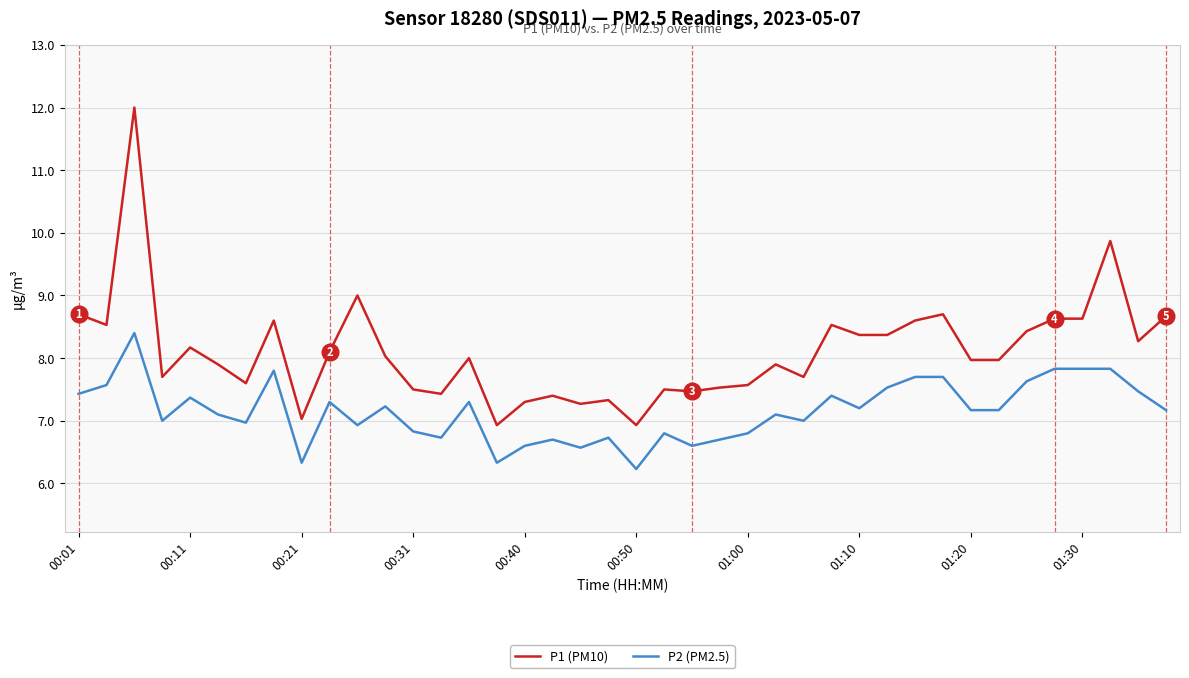

Rank the series by their average value, from lowest to highest.

P2 (PM2.5), P1 (PM10)